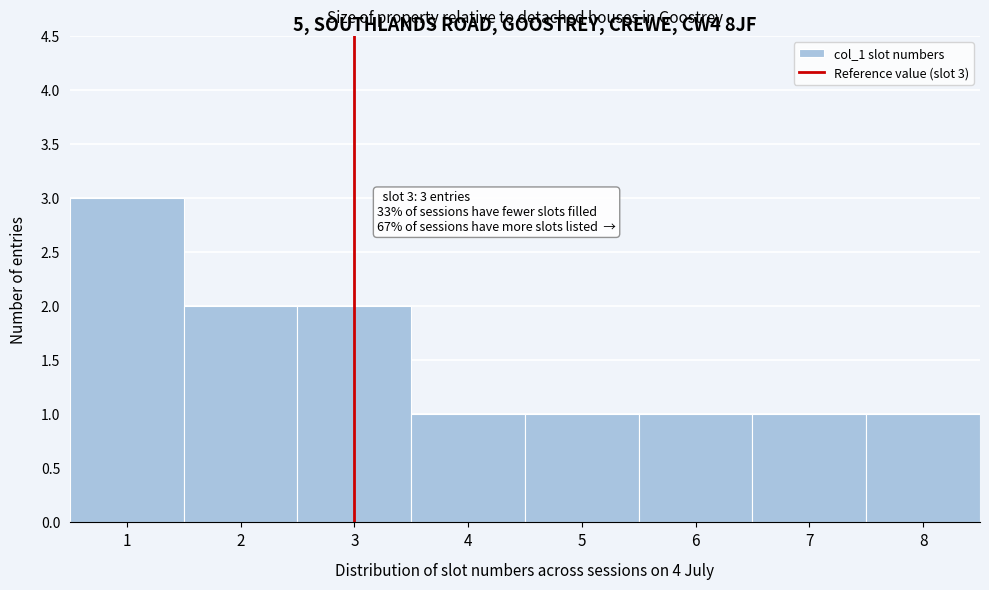

Which range on the x-axis has the tallest bar?

0.5 to 1.5